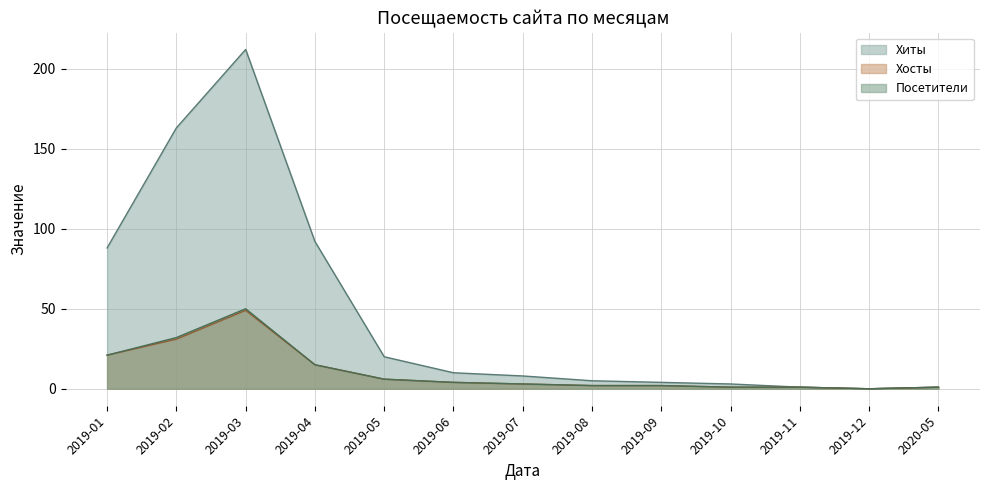

True or false: Посетители and Хиты intersect in this chart.

False